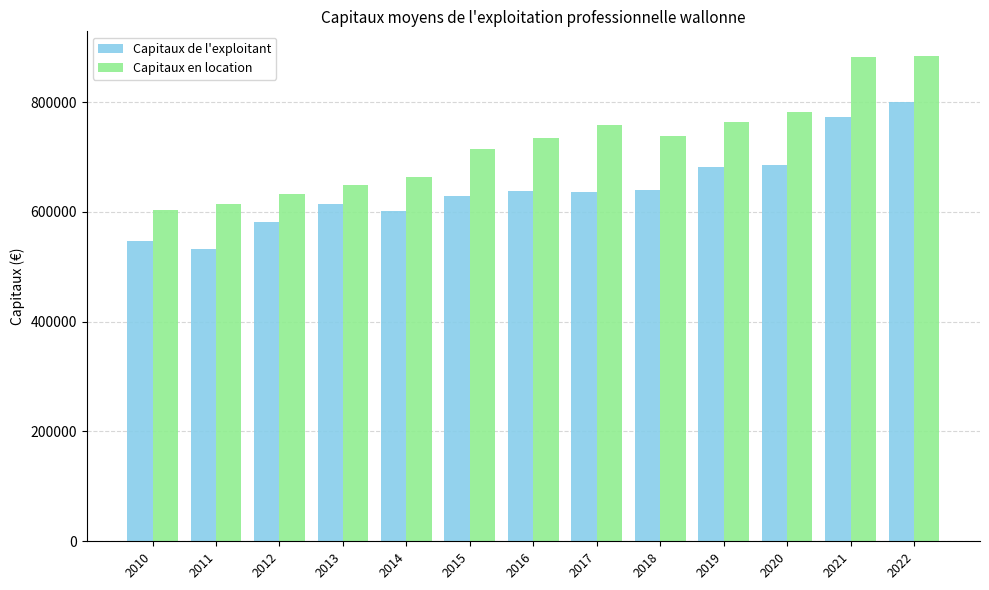

The Capitaux en location series shows 603181 at 2010. True or false?

True